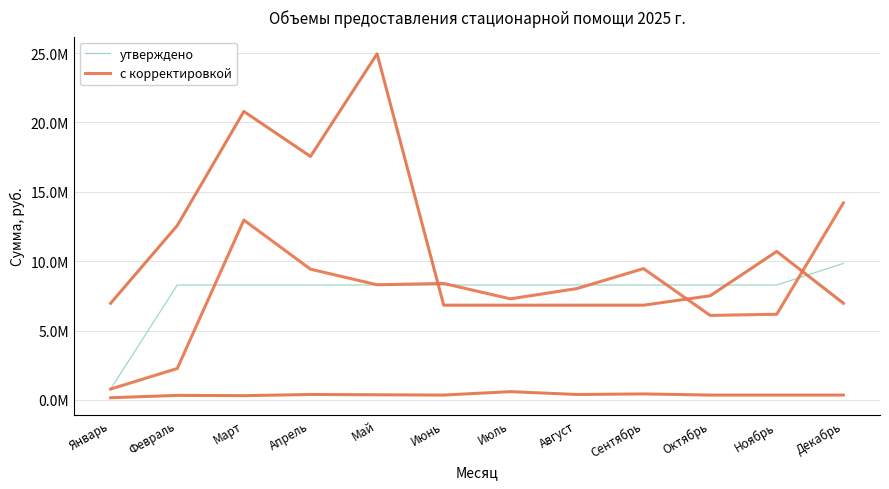

What is the sum of all с корректировкой values?

93372311.2